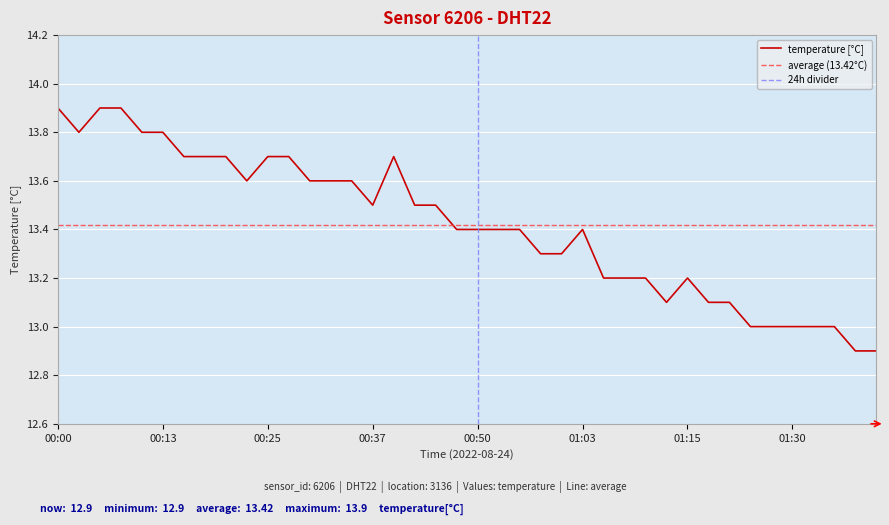

Approximately how many times larger is the value at 00:13 compared to 01:35?

1.1